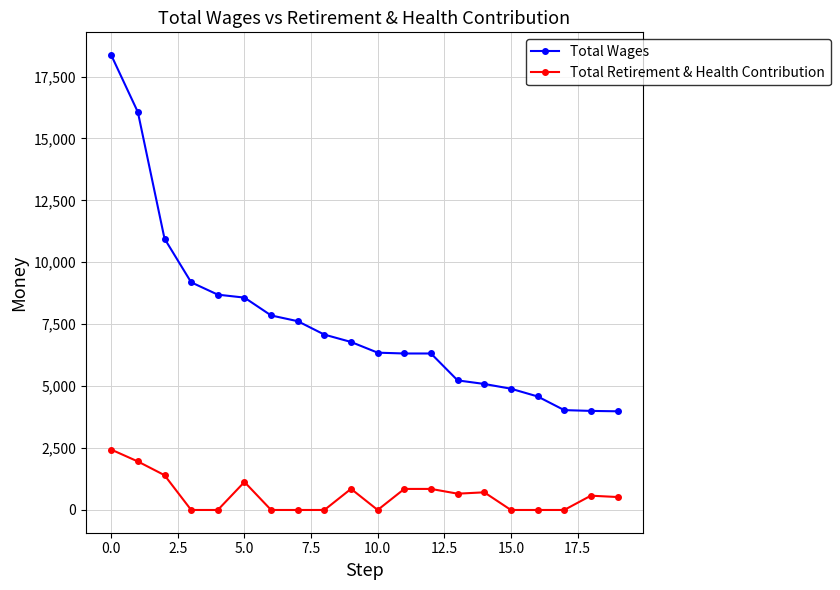

True or false: Total Retirement & Health Contribution has more than 2 interior local peaks.

True